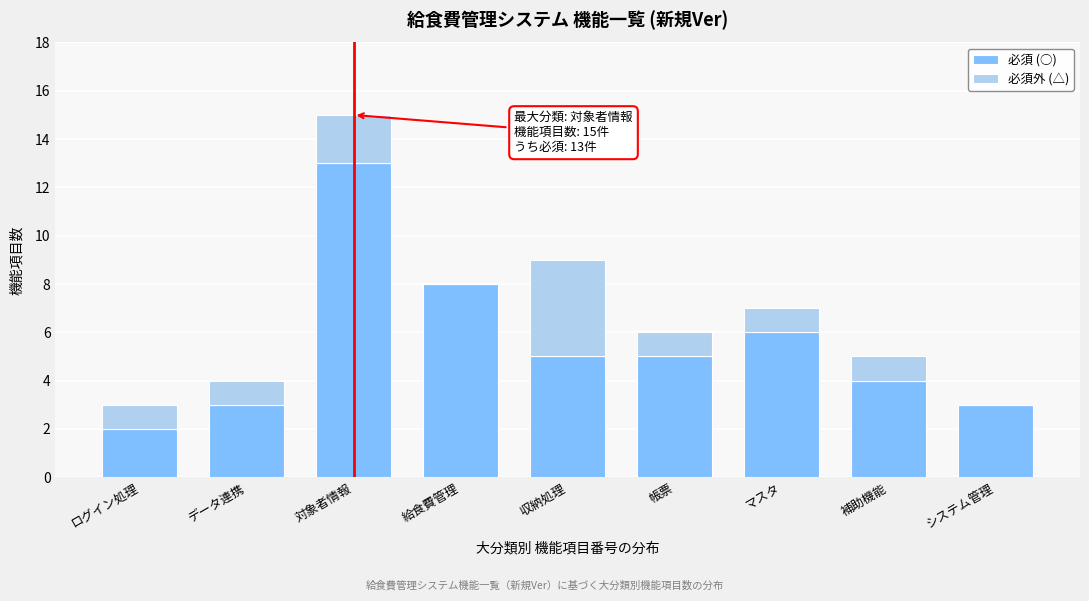

Reading left to right, transcribe the values for 必須 (○).

ログイン処理=2	データ連携=3	対象者情報=13	給食費管理=8	収納処理=5	帳票=5	マスタ=6	補助機能=4	システム管理=3